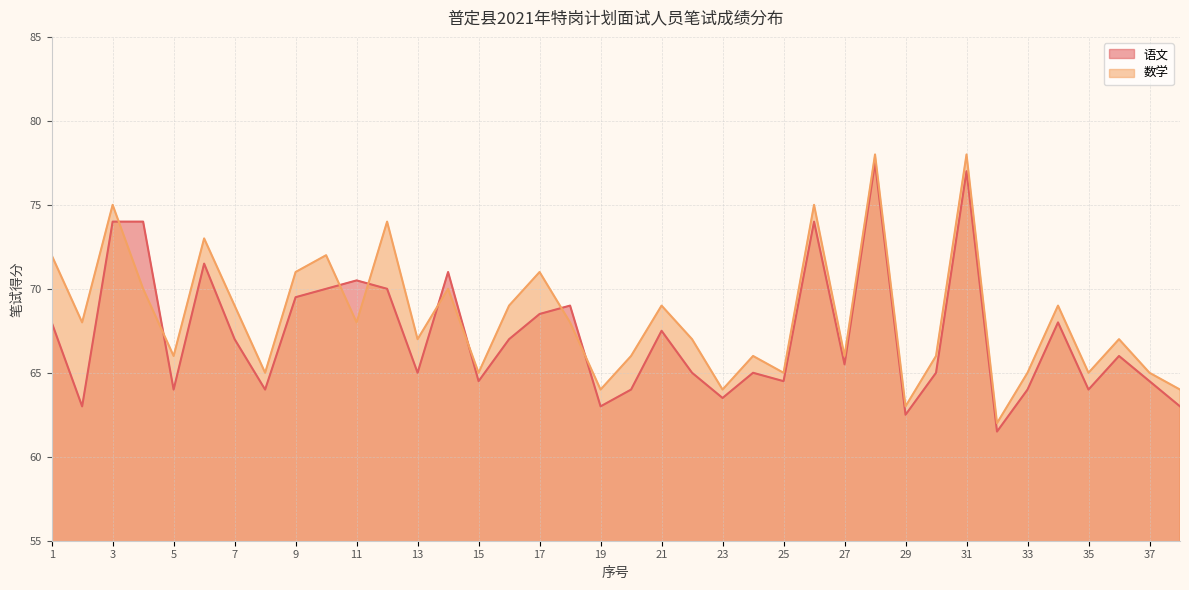

True or false: 数学 has a value of 117.4 at 24.

False